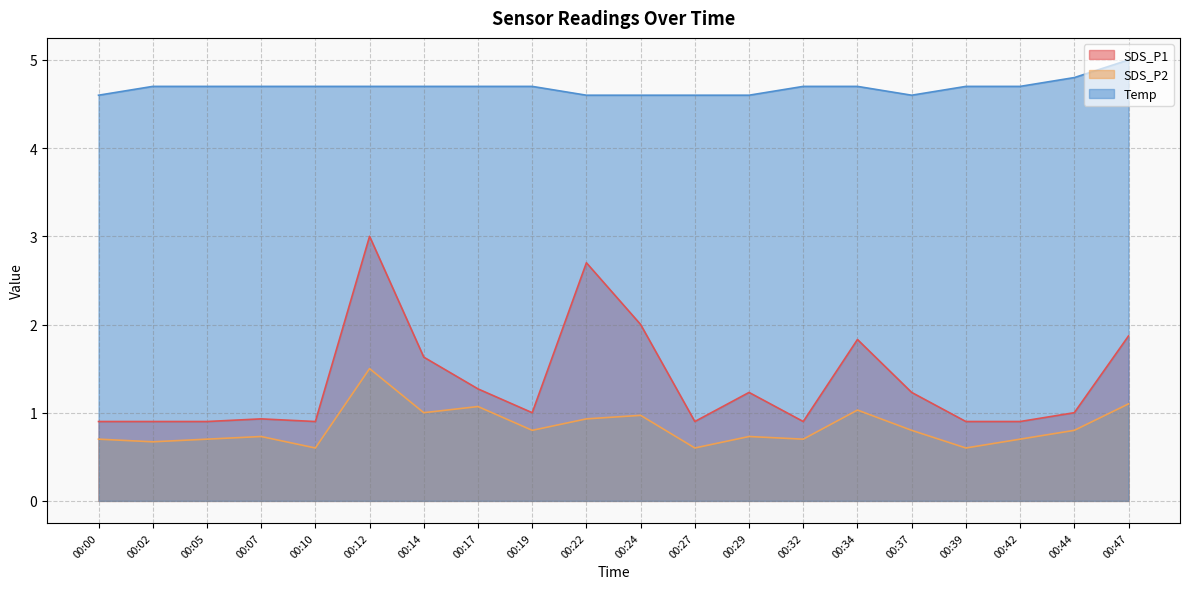

What are all the series names shown in the legend?

SDS_P1, SDS_P2, Temp